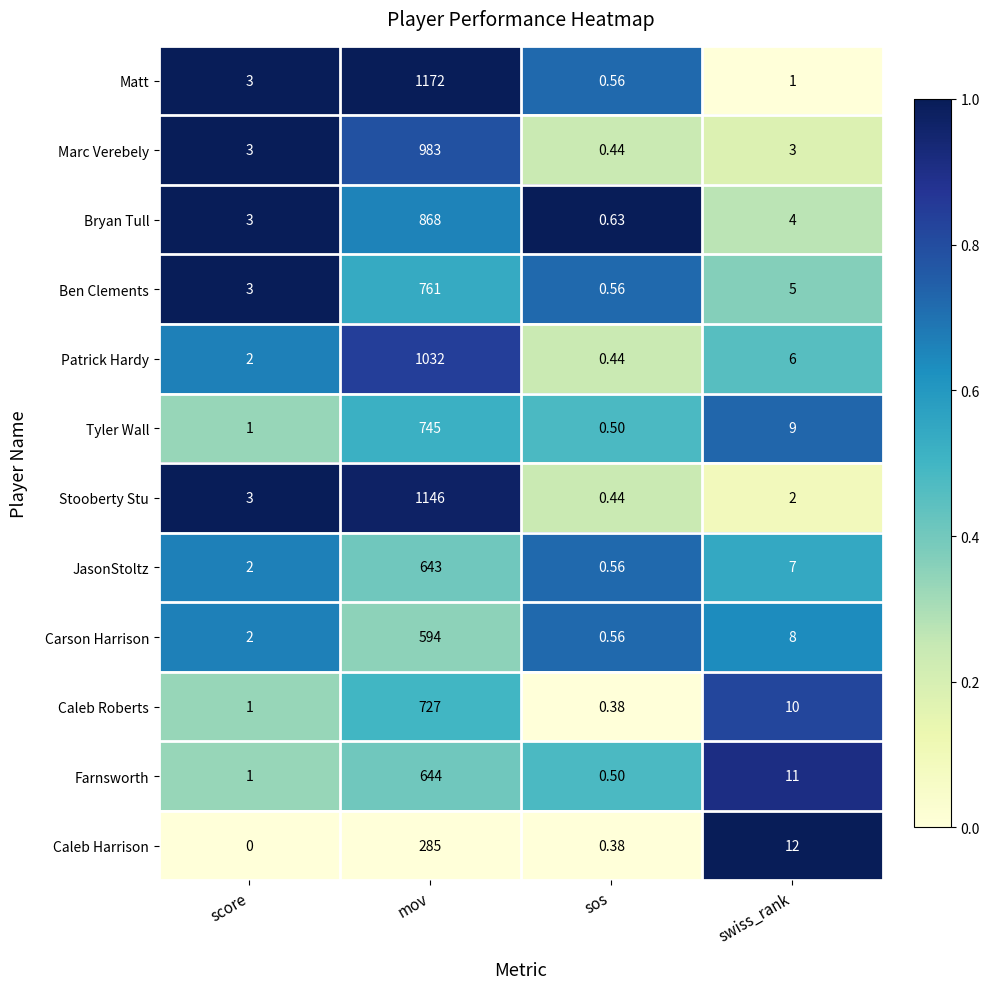

List the series in order of their peak value, highest first.

Matt, Stooberty Stu, Patrick Hardy, Marc Verebely, Bryan Tull, Ben Clements, Tyler Wall, Caleb Roberts, Farnsworth, JasonStoltz, Carson Harrison, Caleb Harrison